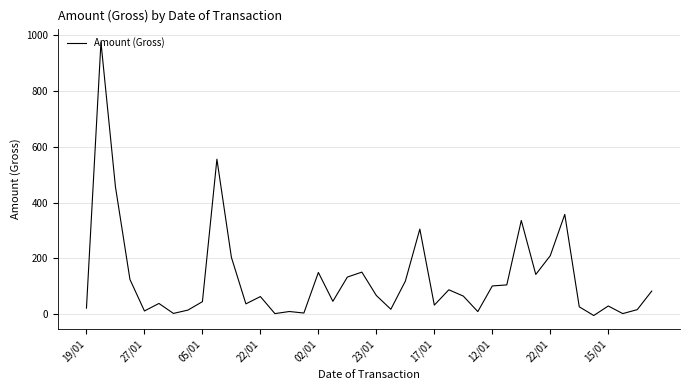

What is the difference between the maximum and minimum values?

977.2